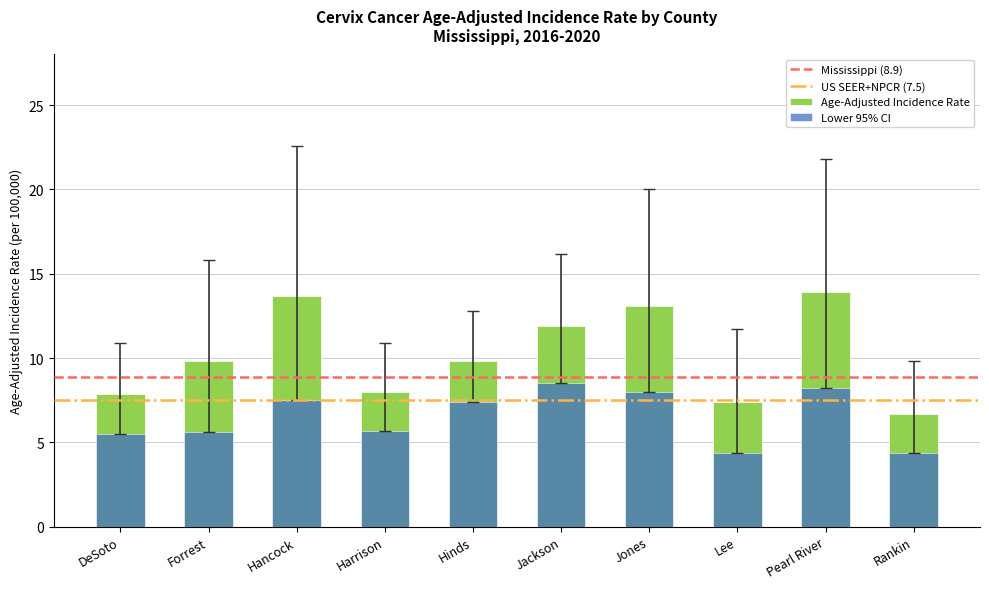

What is the sum of all Age-Adjusted Incidence Rate values?

102.2